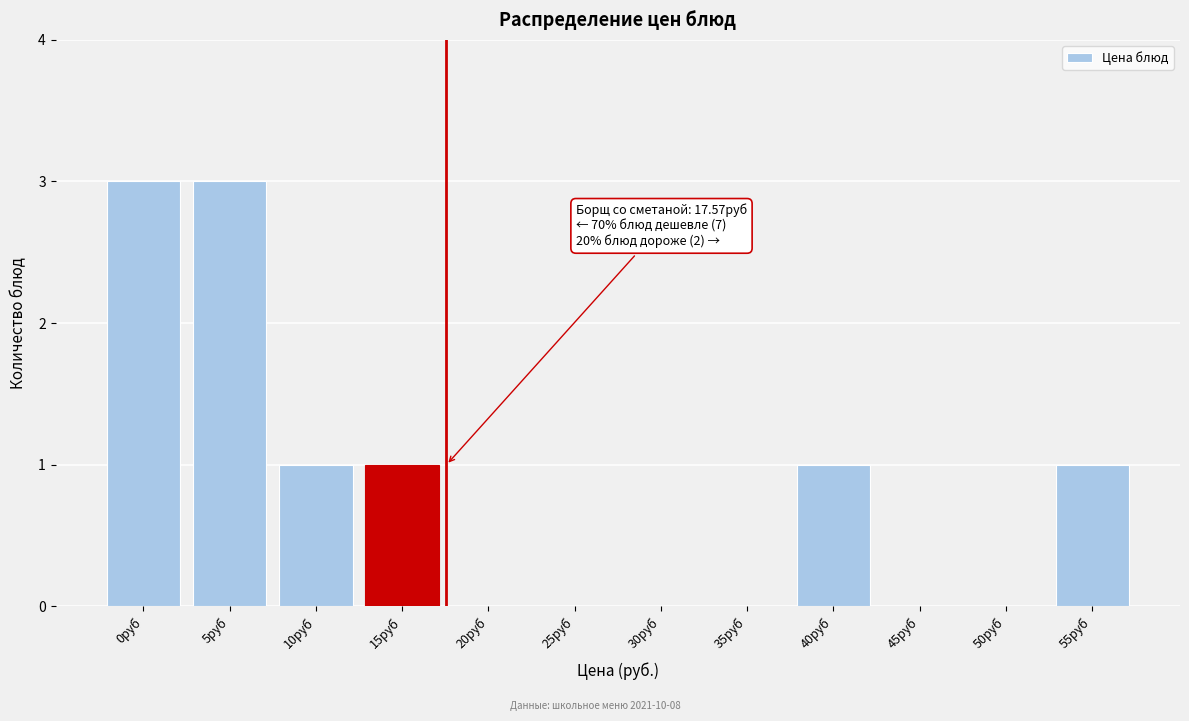

Reading left to right, what are all the values shown in this chart?

0руб=3	5руб=3	10руб=1	15руб=1	20руб=0	25руб=0	30руб=0	35руб=0	40руб=1	45руб=0	50руб=0	55руб=1